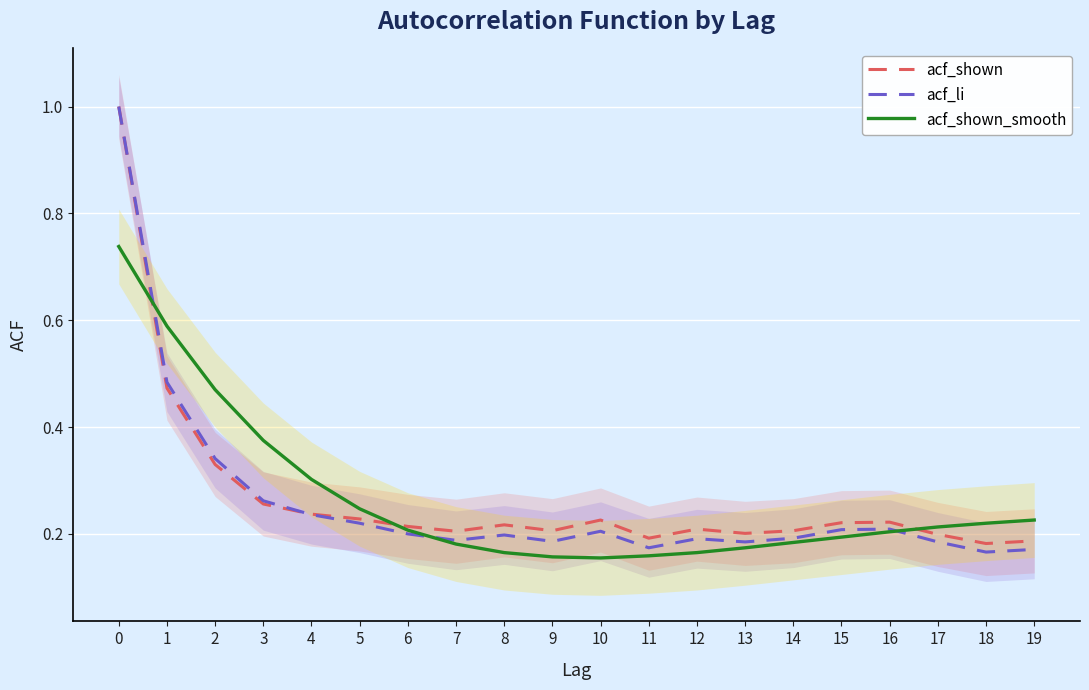

What is the highest value of the acf_shown series?

1.0